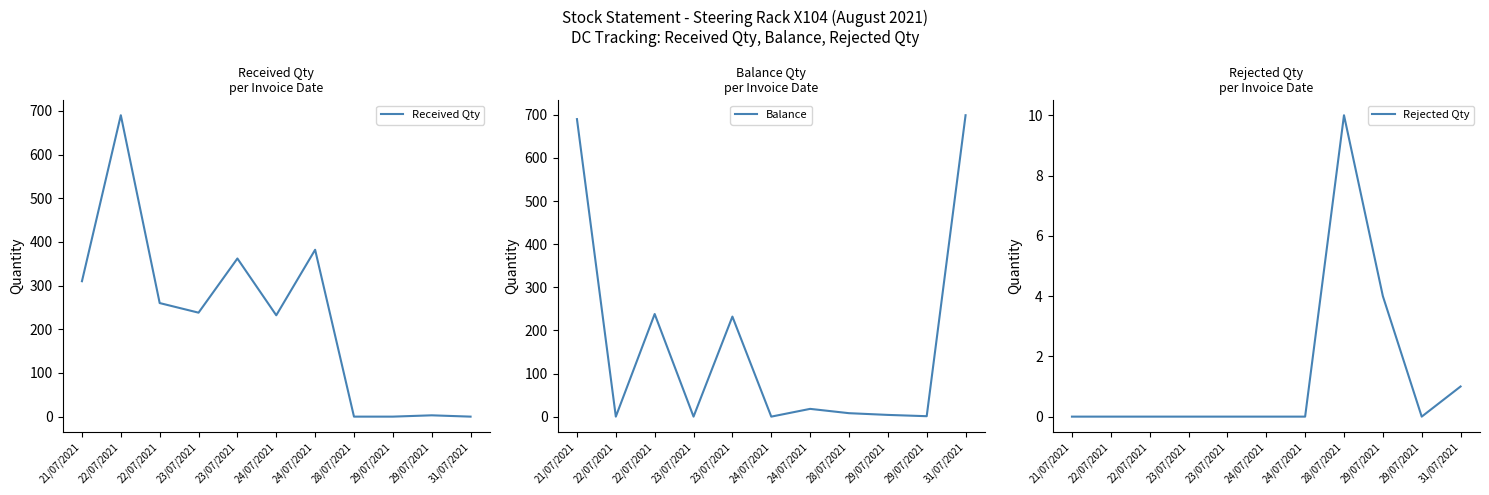

What is the label of the 9th point from the right?

22/07/2021